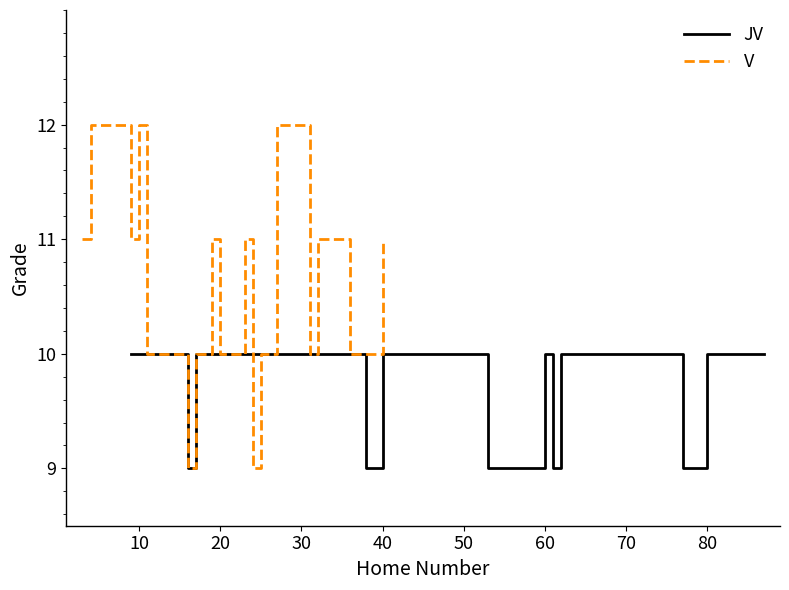

What are all the series names shown in the legend?

JV, V